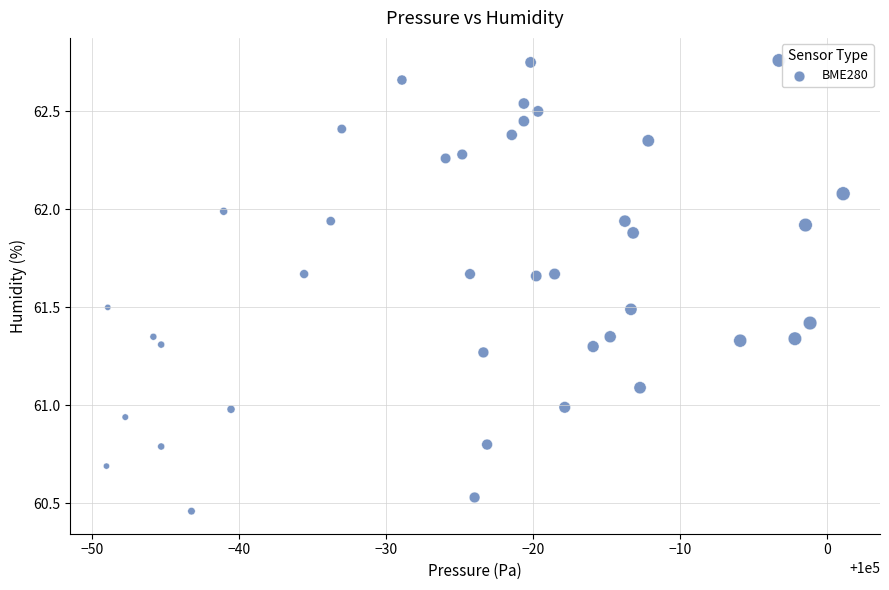

What is the range of Y values (max minus min)?

2.3